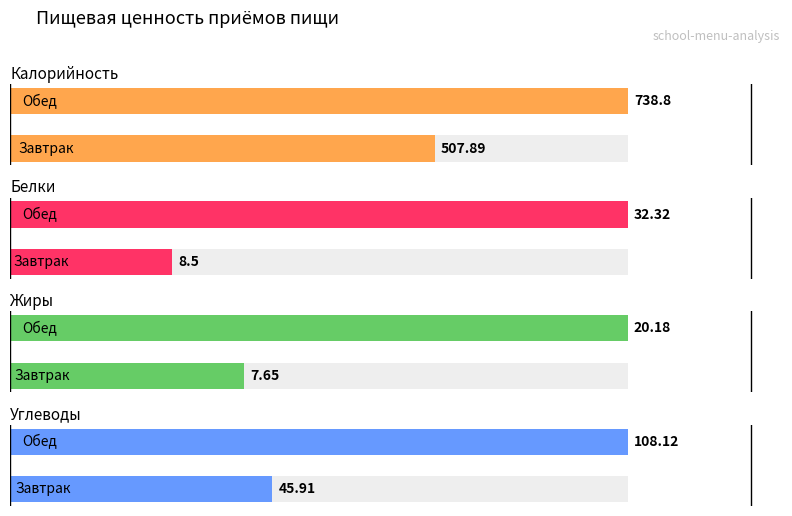

Reading left to right, extract all data points from this chart.

Калорийность: 507.9	738.8
Белки: 8.5	32.3
Жиры: 7.7	20.2
Углеводы: 45.9	108.1